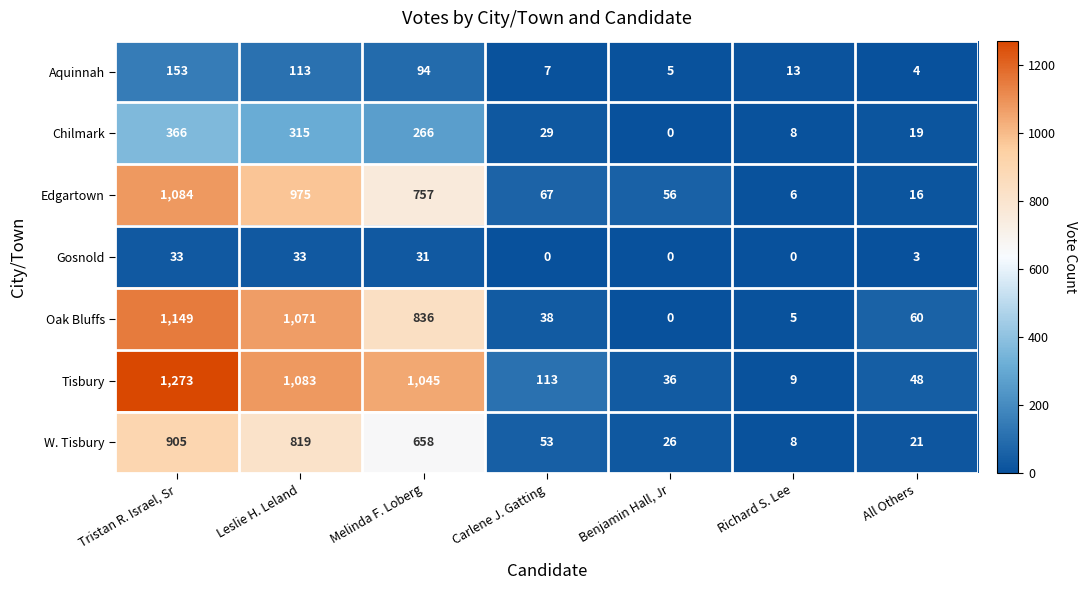

Which series changed the most between Carlene J. Gatting and All Others?

Tisbury